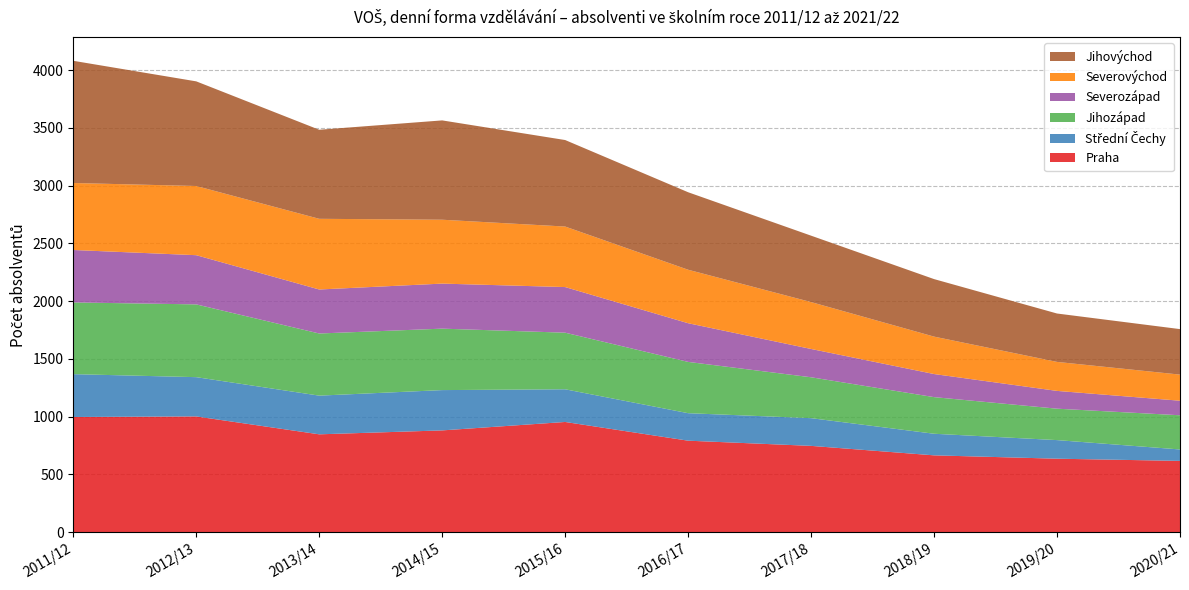

Reading right to left, what are all the values shown in this chart?

Praha: 2020/21=617	2019/20=636	2018/19=665	2017/18=747	2016/17=792	2015/16=954	2014/15=881	2013/14=847	2012/13=1002	2011/12=997
Střední Čechy: 2020/21=99	2019/20=161	2018/19=187	2017/18=240	2016/17=238	2015/16=283	2014/15=349	2013/14=335	2012/13=340	2011/12=371
Jihozápad: 2020/21=296	2019/20=272	2018/19=317	2017/18=354	2016/17=444	2015/16=490	2014/15=532	2013/14=538	2012/13=630	2011/12=621
Severozápad: 2020/21=126	2019/20=154	2018/19=200	2017/18=245	2016/17=335	2015/16=395	2014/15=390	2013/14=381	2012/13=426	2011/12=454
Severovýchod: 2020/21=226	2019/20=251	2018/19=324	2017/18=406	2016/17=463	2015/16=524	2014/15=553	2013/14=612	2012/13=599	2011/12=580
Jihovýchod: 2020/21=394	2019/20=419	2018/19=498	2017/18=575	2016/17=671	2015/16=749	2014/15=860	2013/14=771	2012/13=906	2011/12=1058